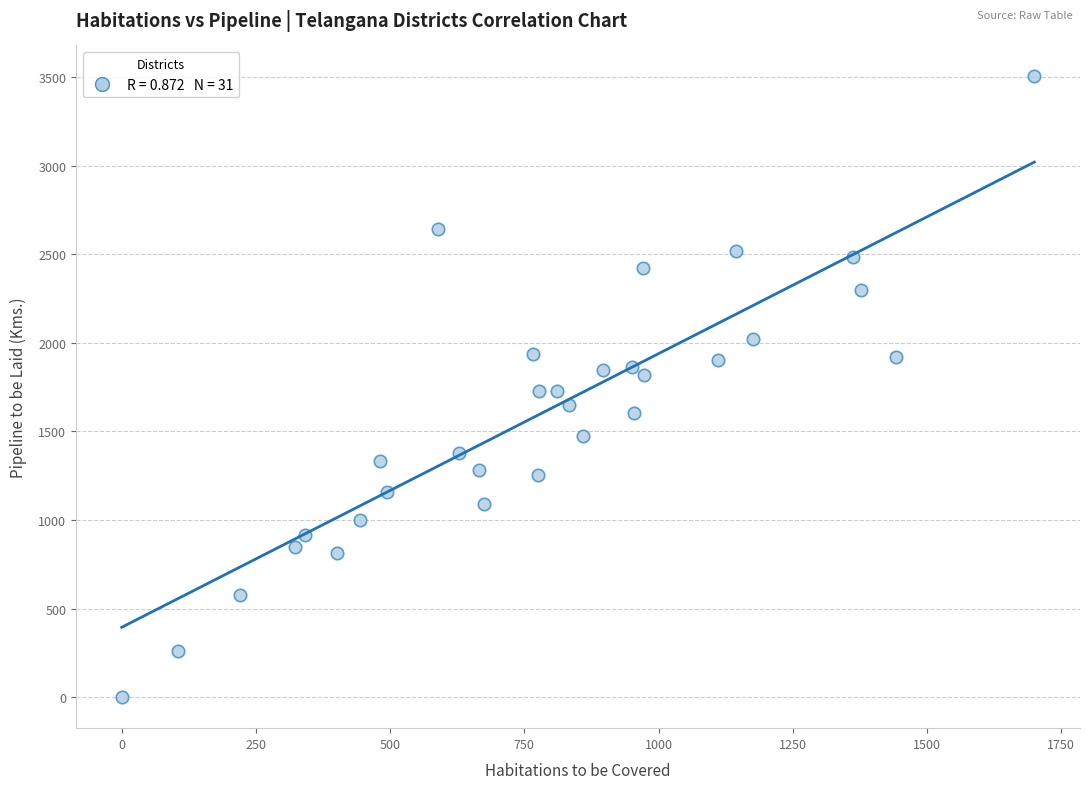

What is the range of Y values (max minus min)?

3504